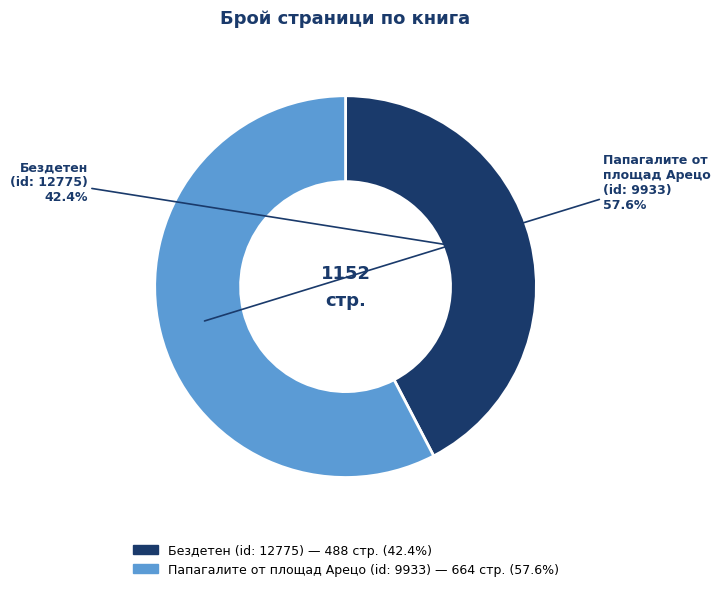

Which category has the smallest portion of the pie?

Бездетен (id: 12775)